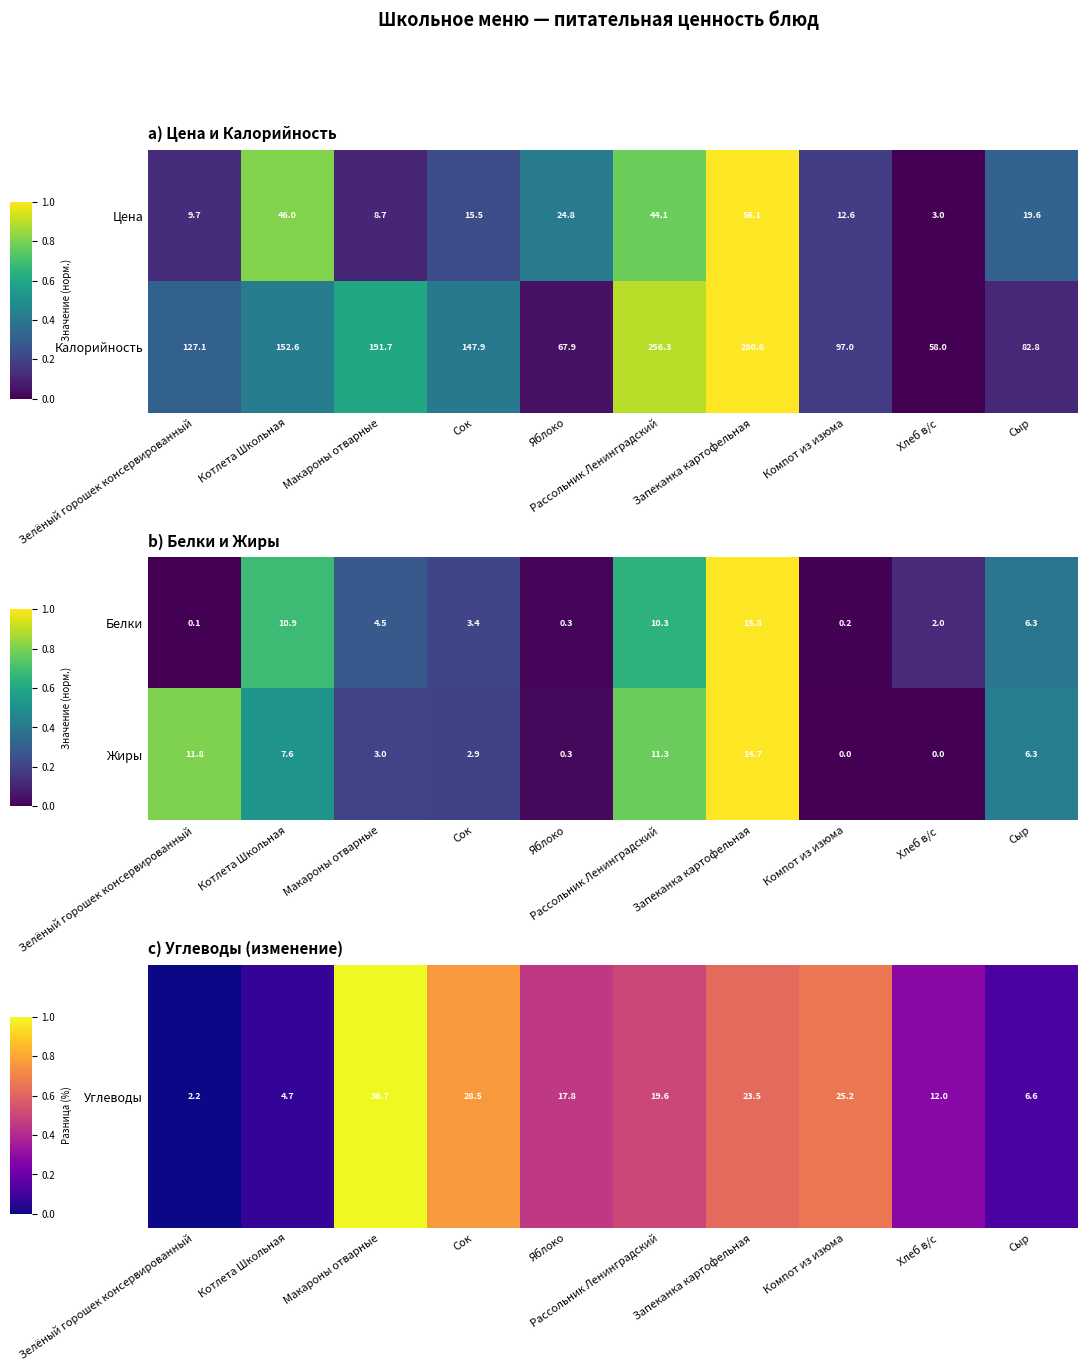

What is the highest value of the Белки series?

15.8